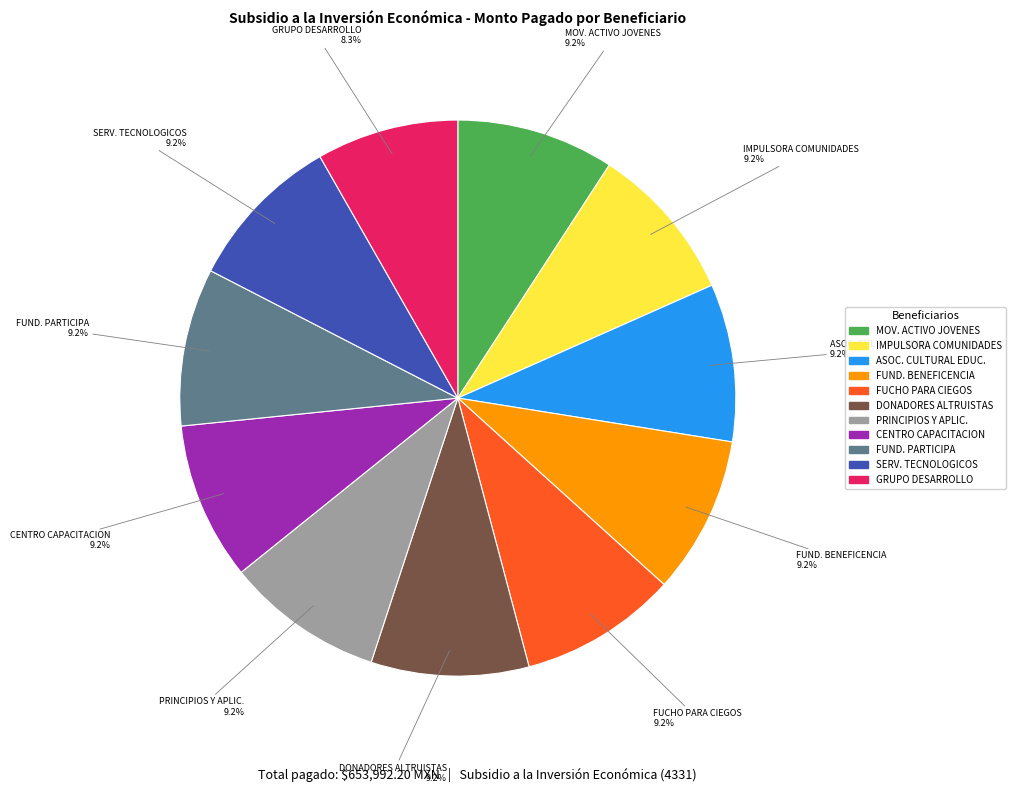

Approximately how many times larger is the value at FUCHO PARA CIEGOS compared to IMPULSORA COMUNIDADES?

1.0